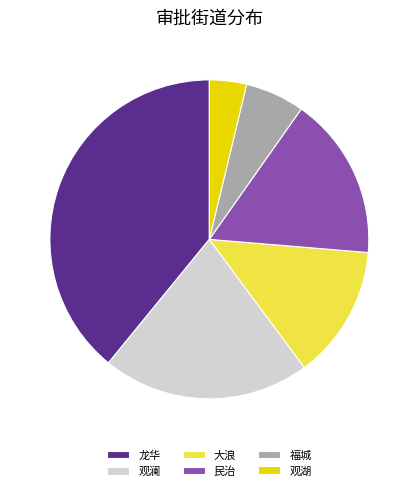

True or false: 大浪 accounts for 1% of the total.

False